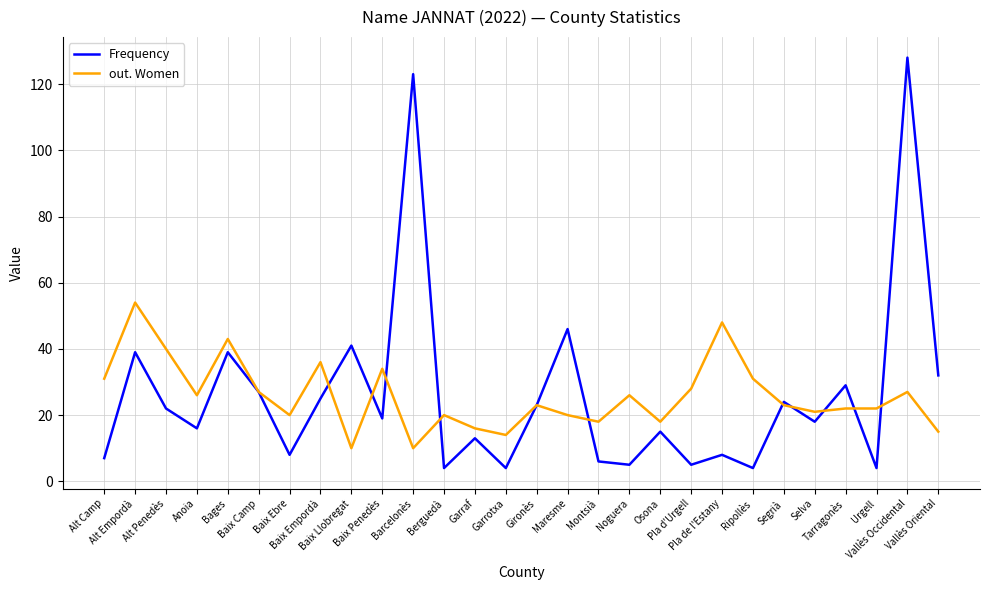

At Berguedà, list the series in order from largest to smallest.

out. Women, Frequency